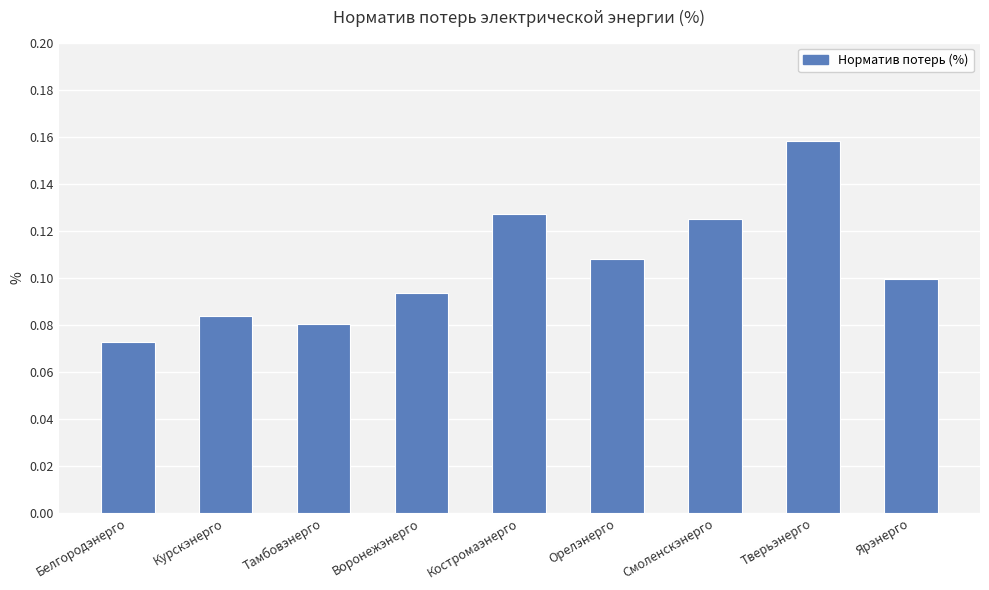

How many data points does each series have?

9